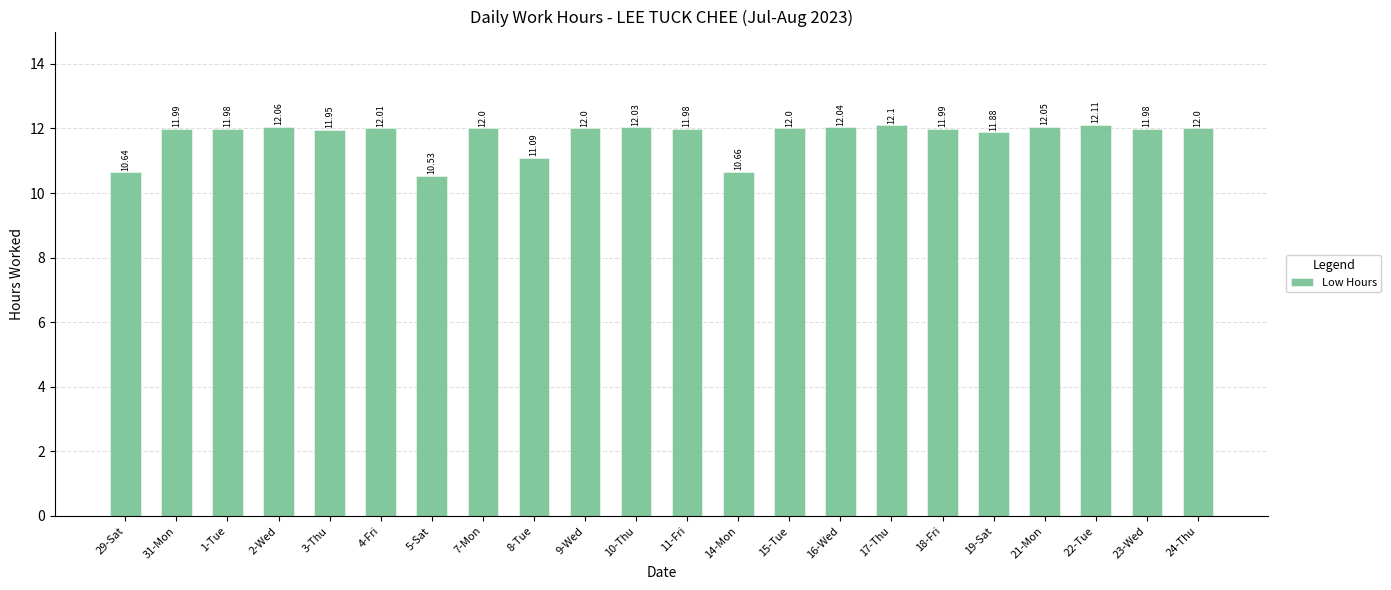

Approximately how many times larger is the value at 4-Fri compared to 21-Mon?

1.0